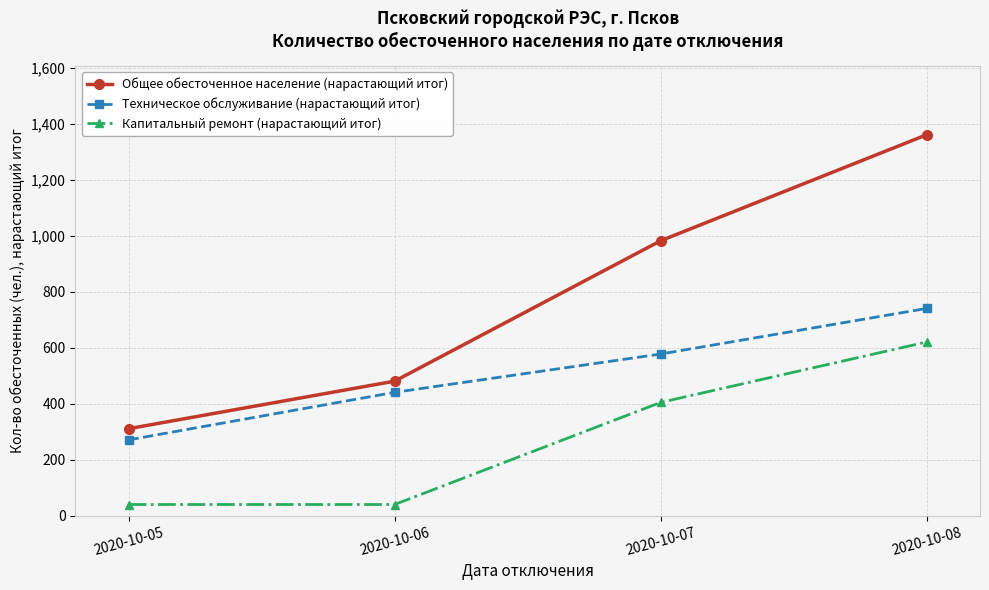

What is the difference between the highest and lowest values at 2020-10-06?

441